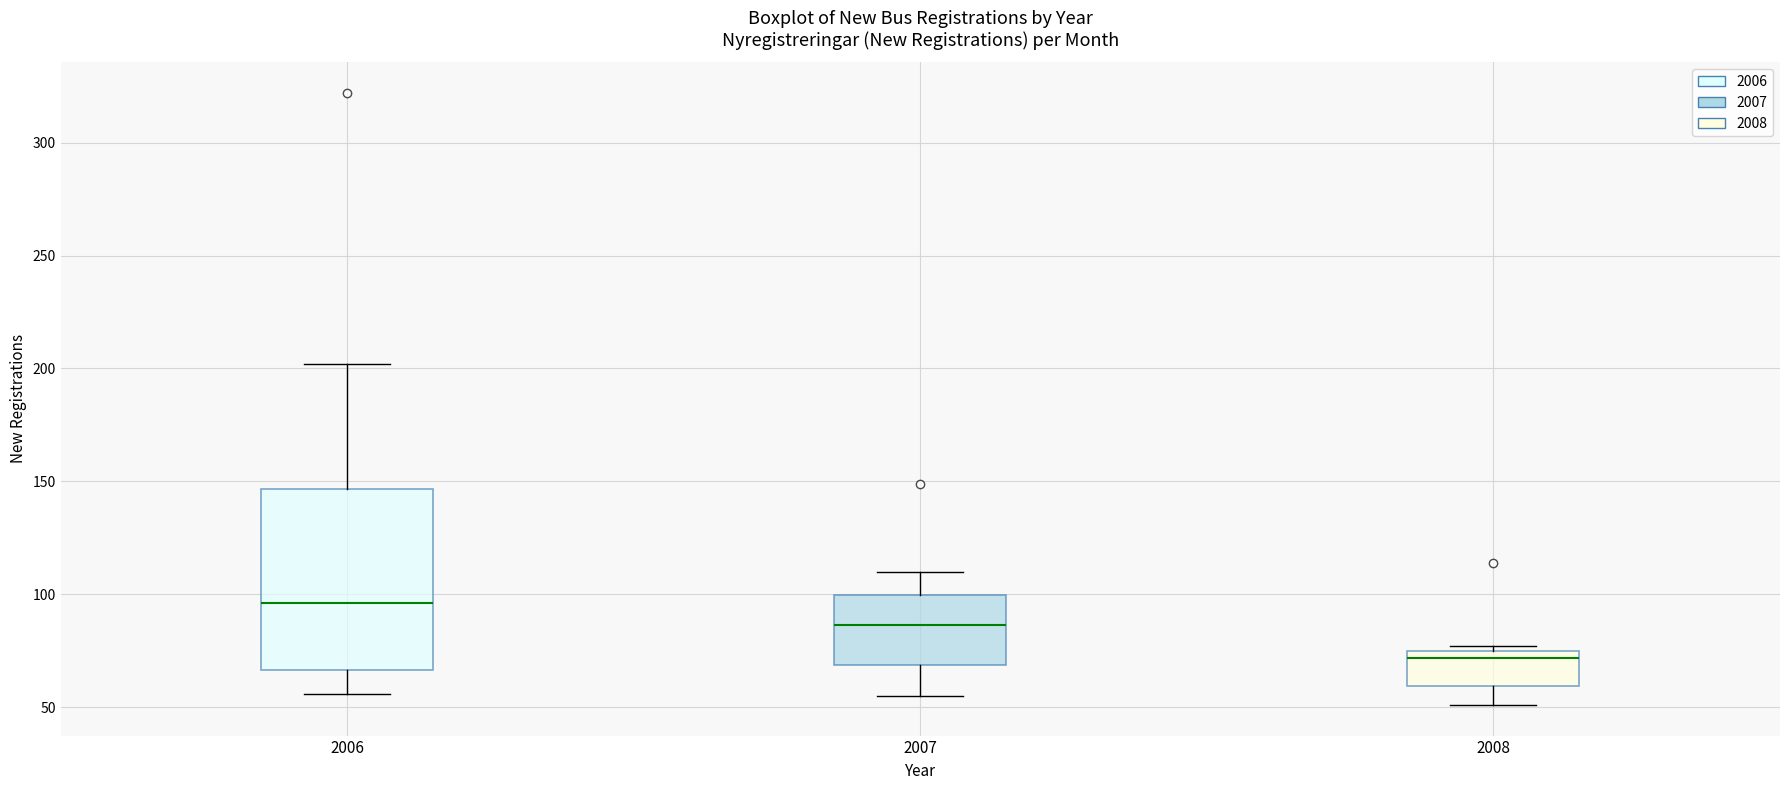

Reading left to right, read every box against the y-axis: the position of its median line, the range the box covers, and the ends of its whiskers. The values are not printed on the chart, so give them approximately, as read against the axis.

2006: median 95, box 65 to 145, whiskers 55 to 200
2007: median 85, box 70 to 100, whiskers 55 to 110
2008: median 70, box 60 to 75, whiskers 50 to 75 (just above the box's upper edge)